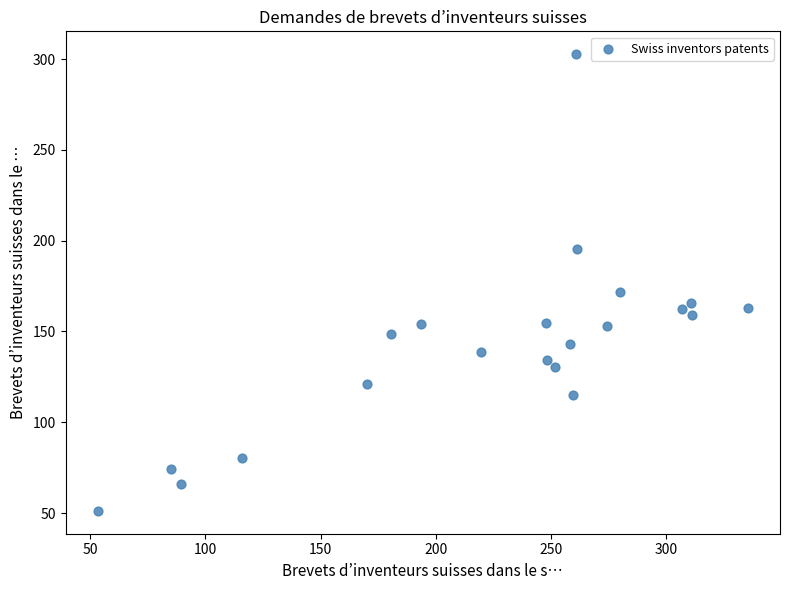

What is the range of X values (max minus min)?

281.7